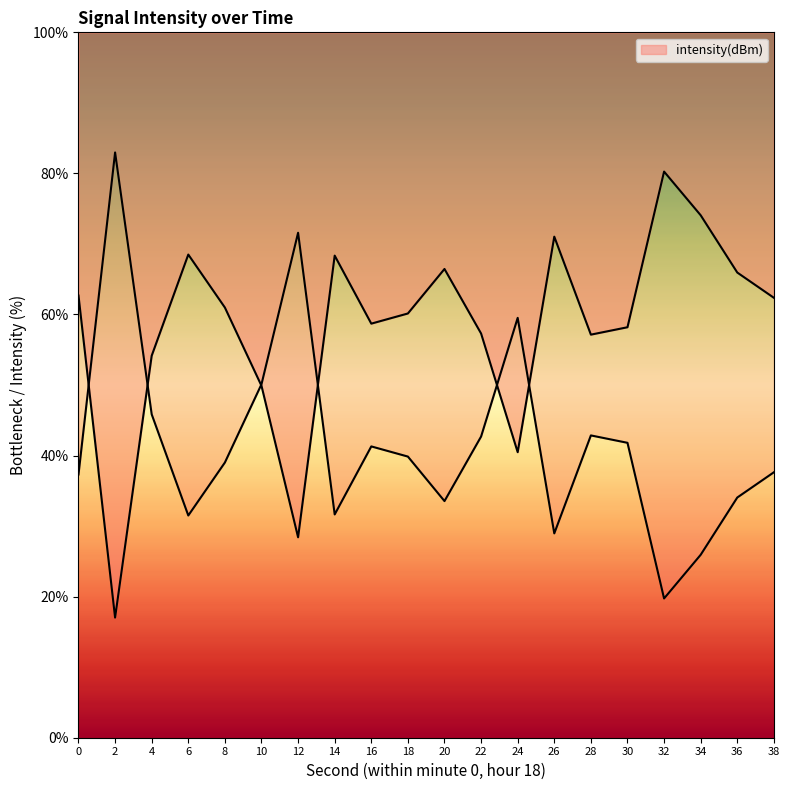

Is it true that the value at 8 is 82.3?

False